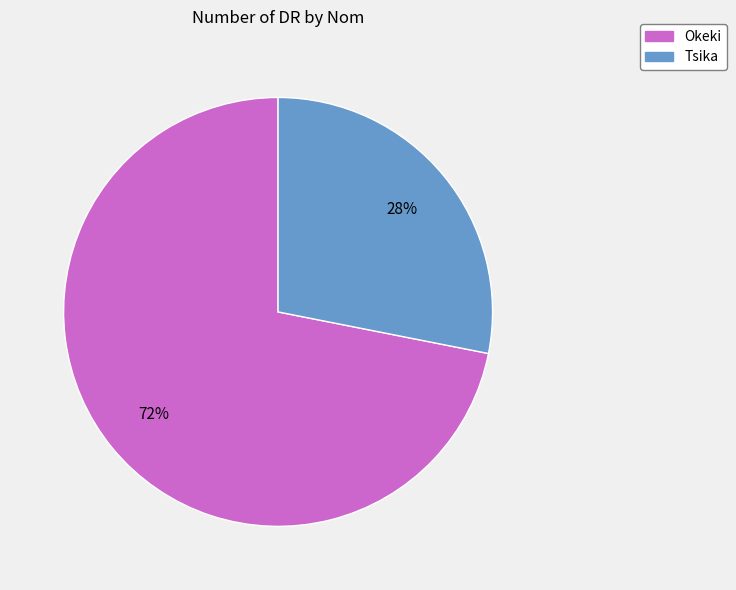

How many segments does this pie chart have?

2